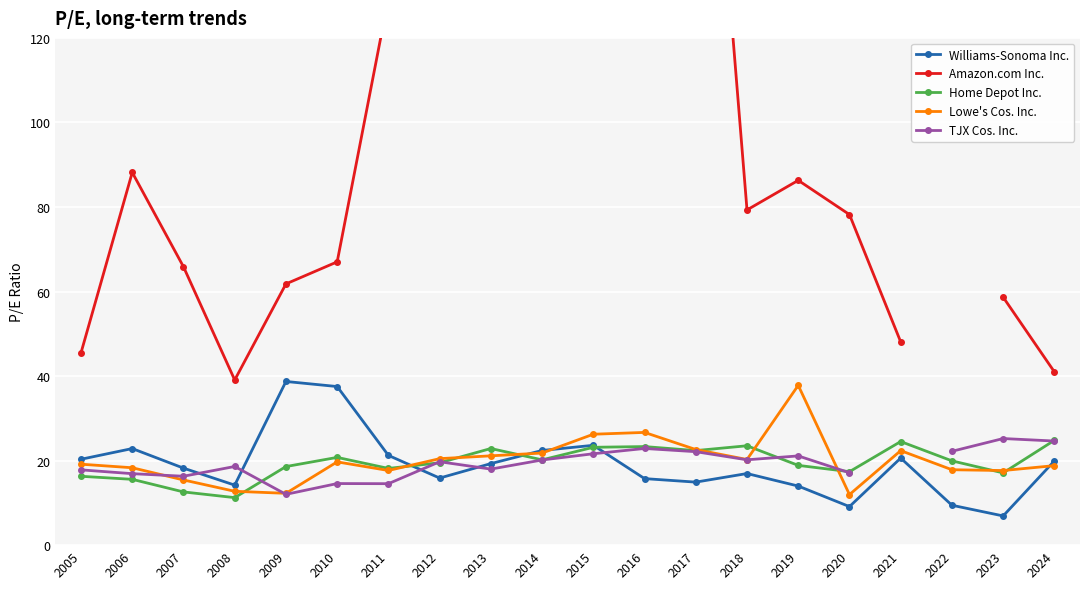

In Williams-Sonoma Inc., how many points are higher than both neighbors (excluding endpoints)?

5